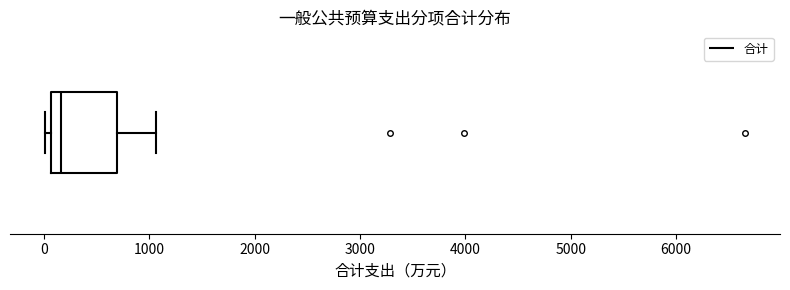

Read this box plot against the x-axis: the position of the median line, the range covered by the box, and the ends of both whiskers. The values are not printed on the chart, so give them approximately, as read against the axis.

median 200, box 100 to 700, whiskers 0 to 1100